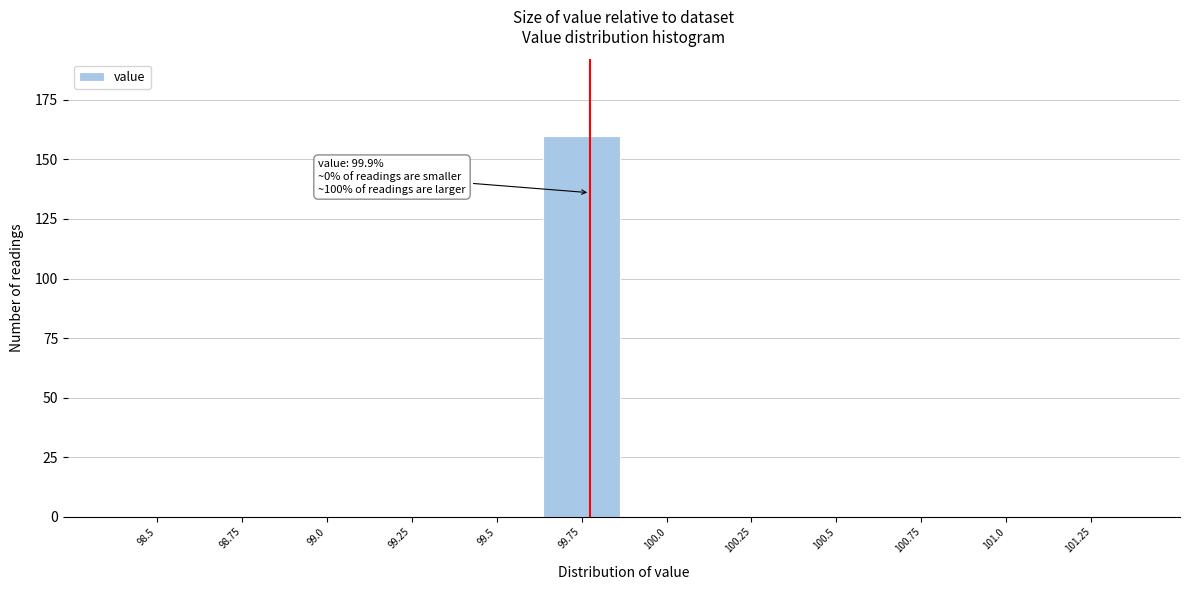

Reading left to right, extract all data points from this chart.

98.5=0	98.75=0	99.0=0	99.25=0	99.5=0	99.75=160	100.0=0	100.25=0	100.5=0	100.75=0	101.0=0	101.25=0